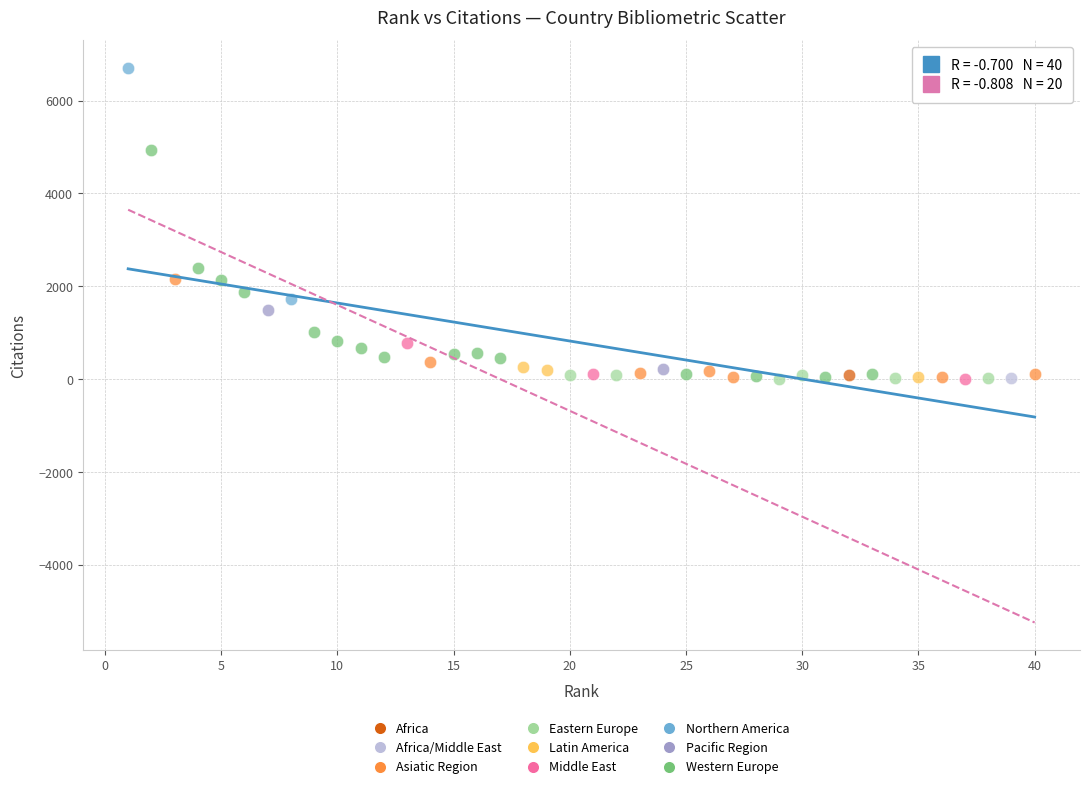

What are all the series names shown in the legend?

Africa, Africa/Middle East, Asiatic Region, Eastern Europe, Latin America, Middle East, Northern America, Pacific Region, Western Europe